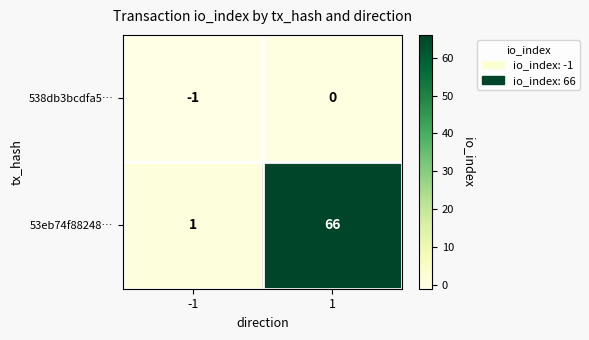

At which category is the sum across all series the highest?

1